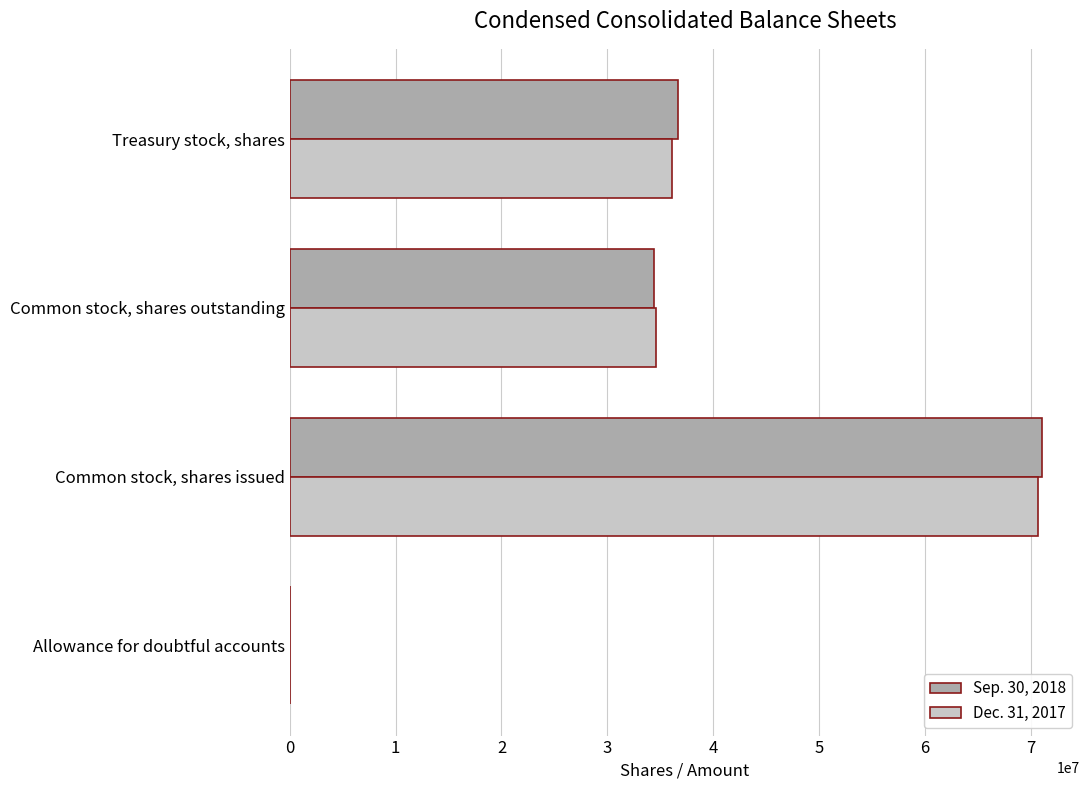

Which series has the widest spread of values?

Sep. 30, 2018